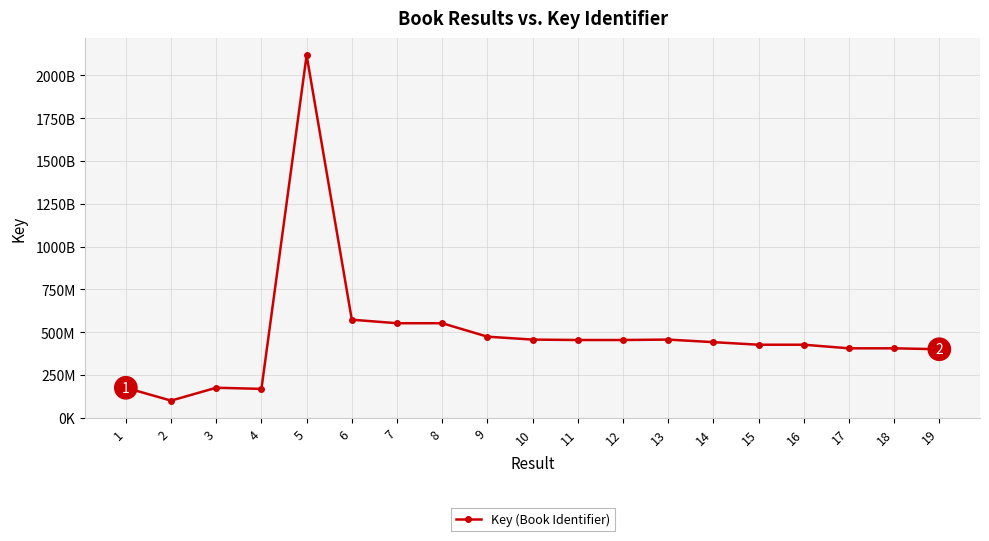

Does the chart have visible grid lines?

Yes